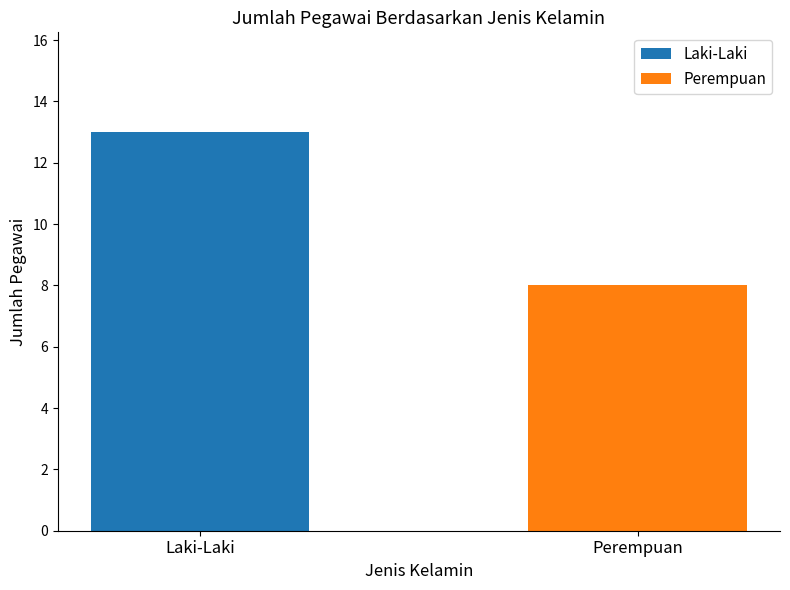

List the series in order of their peak value, highest first.

Laki-Laki, Perempuan